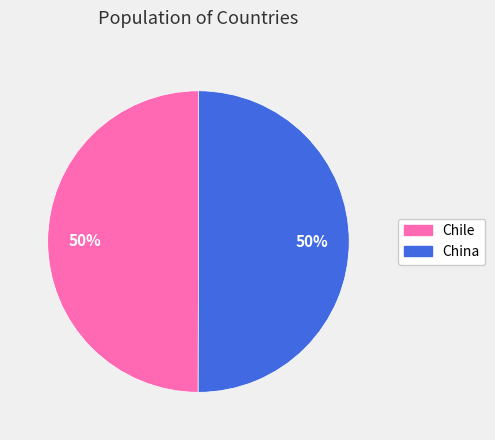

True or false: China accounts for 38% of the total.

False